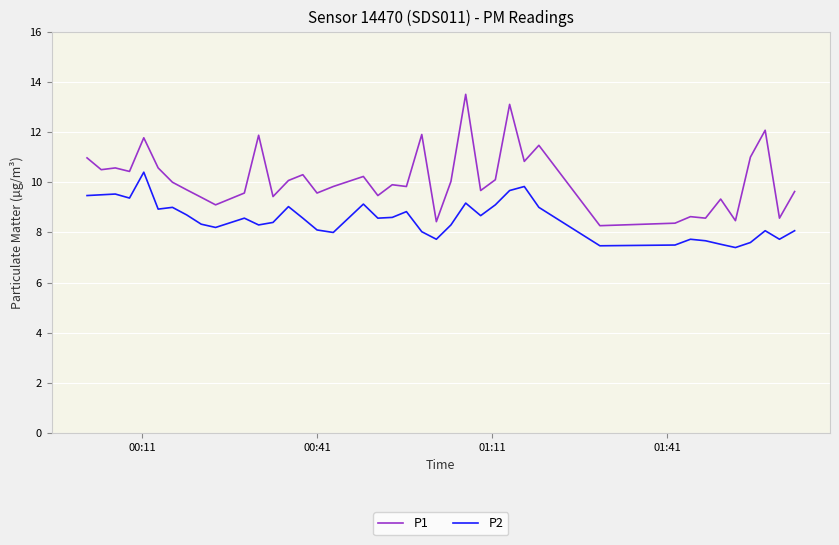

What is the greatest value displayed?

13.5